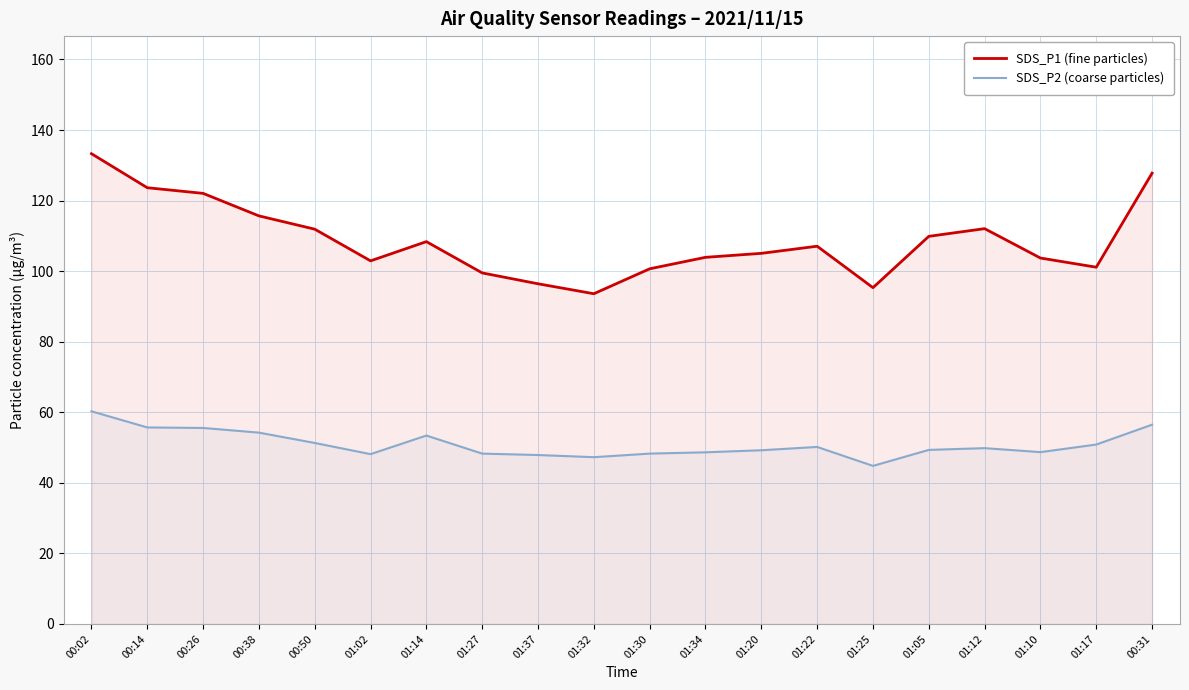

Read the SDS_P1 (fine particles) value at 01:27.

99.5